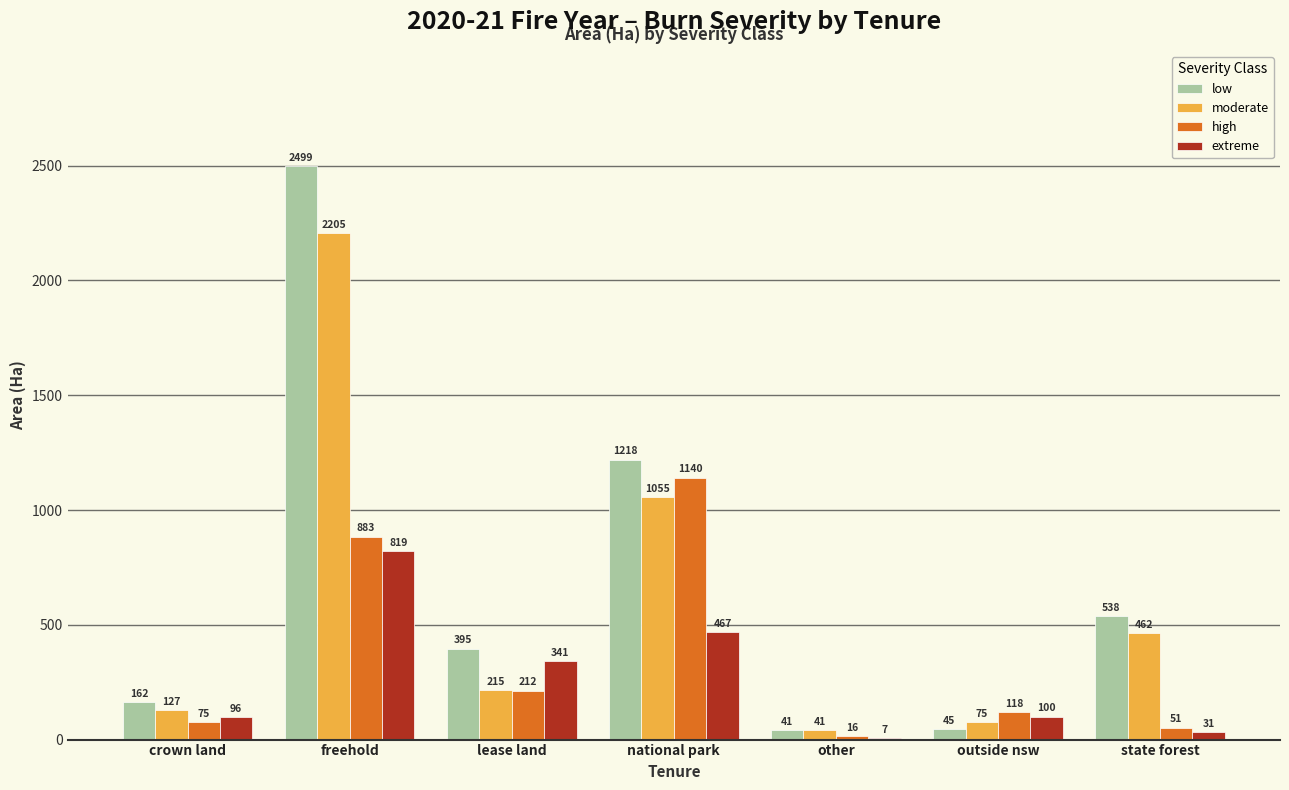

How many series are shown in this chart?

4